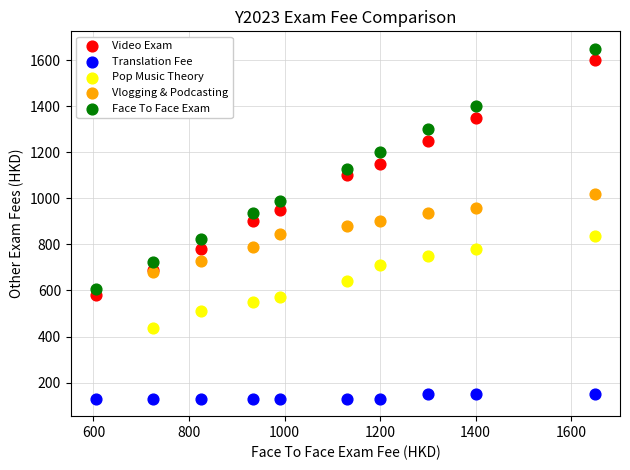

Which series reaches the minimum Y coordinate?

Translation Fee